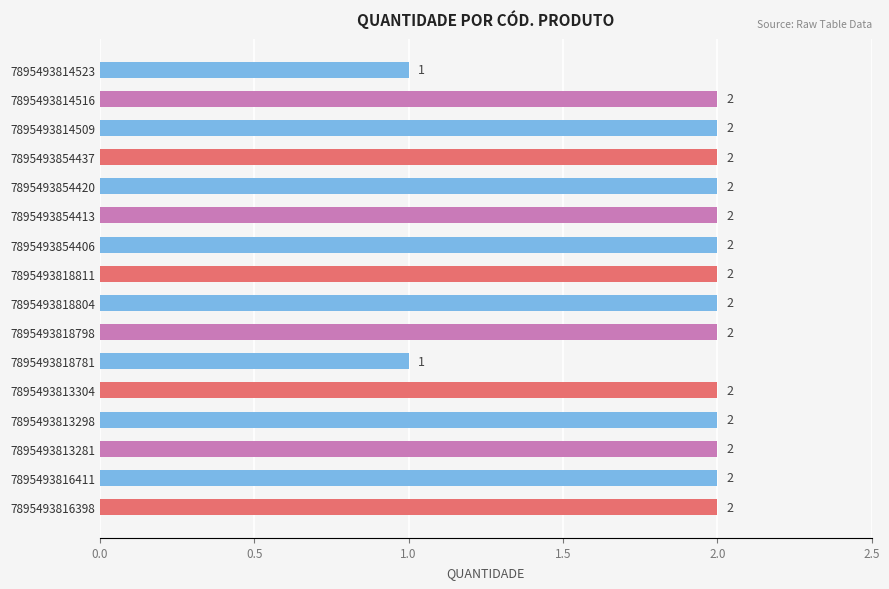

What is the sum of all values?

30